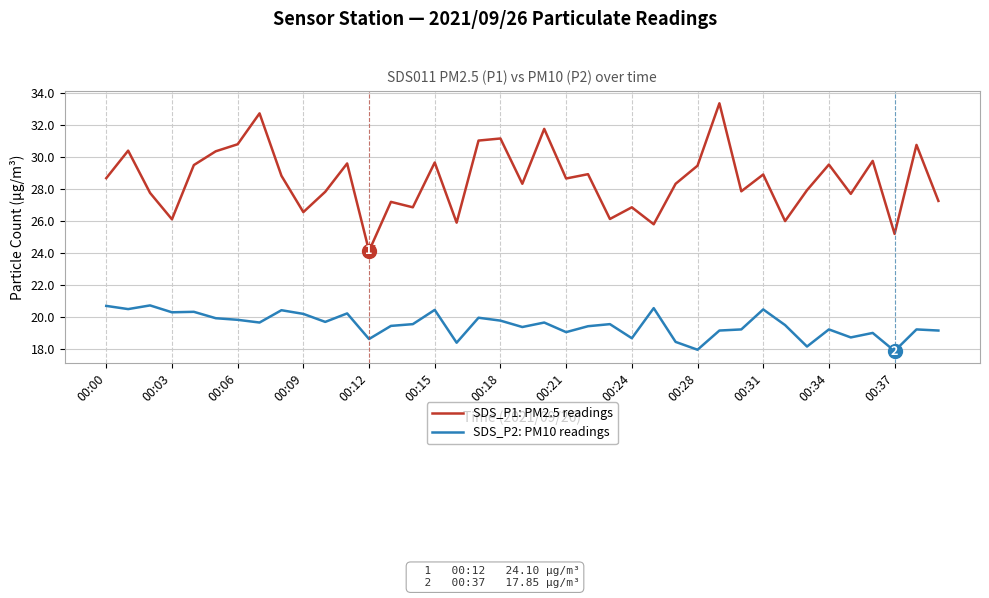

Which series has the widest spread of values?

SDS_P1: PM2.5 readings